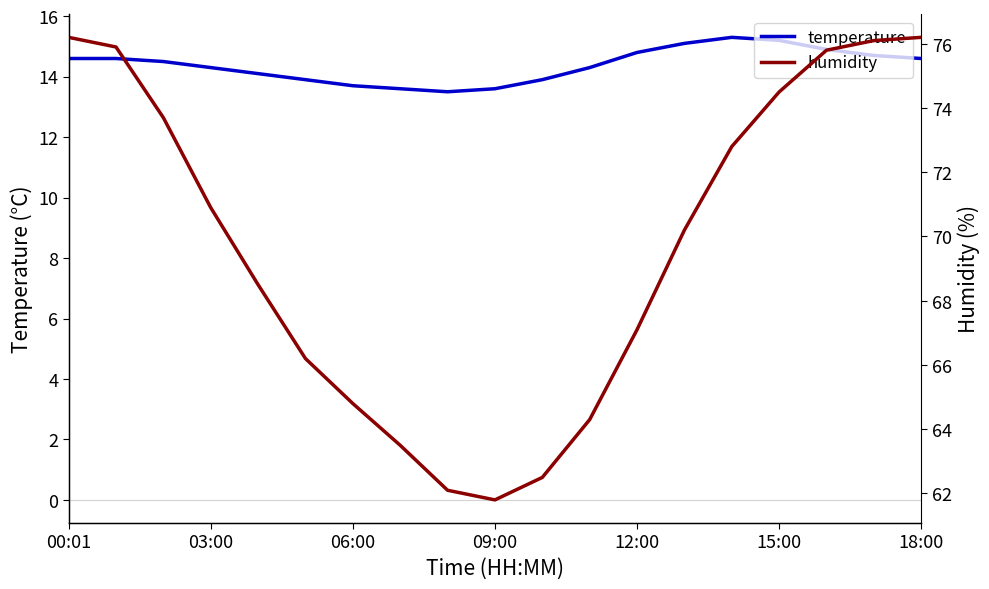

What is the total value across all series at 11?

78.6